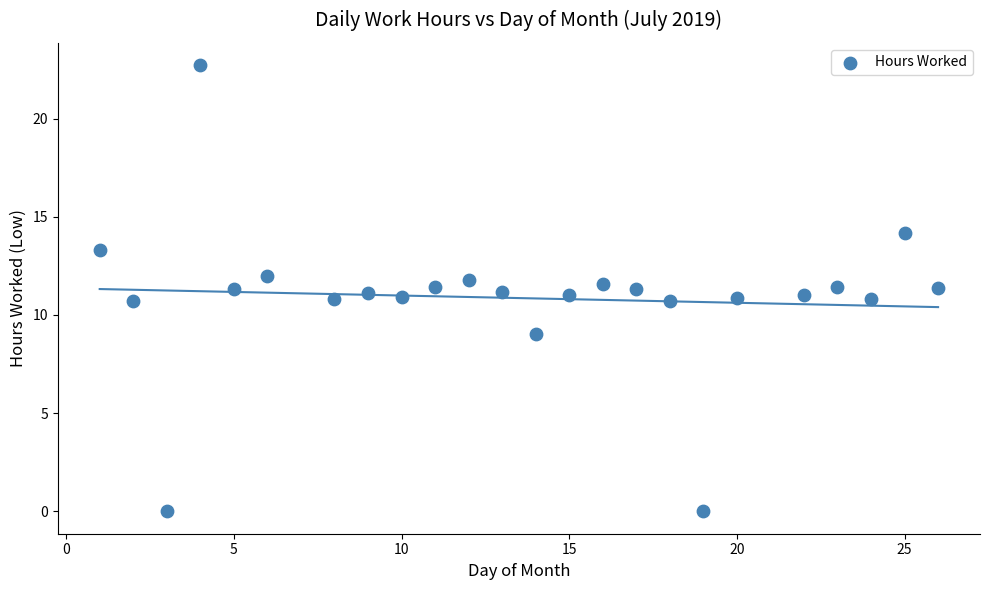

What is the range of Y values (max minus min)?

22.7